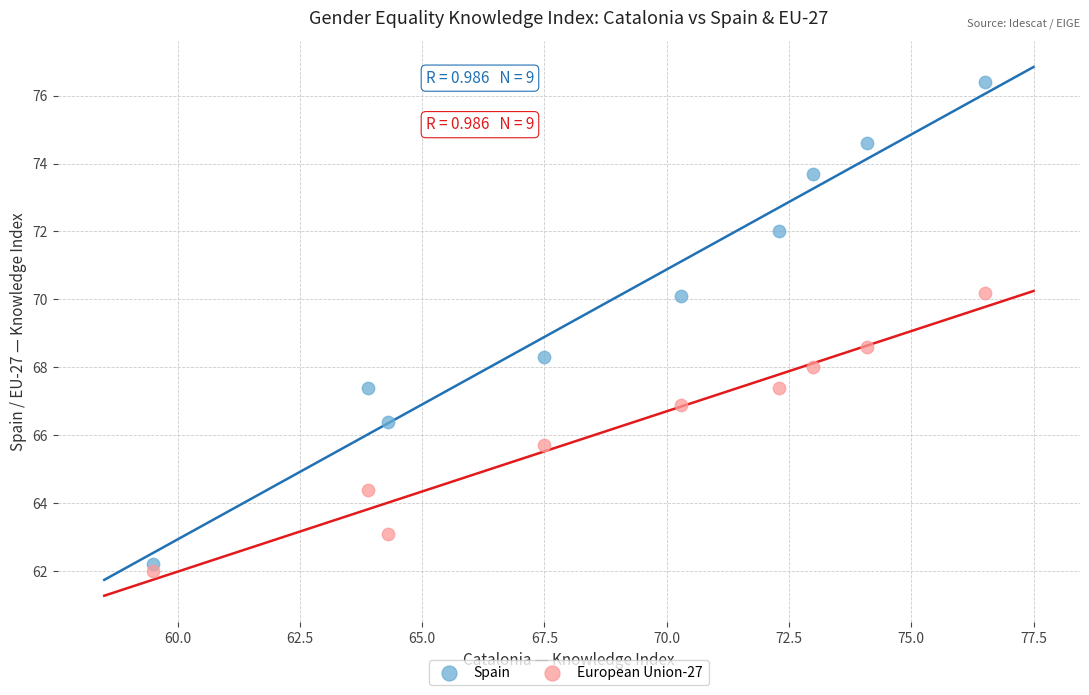

Across all data points, what is the range of X values (max minus min)?

17.0